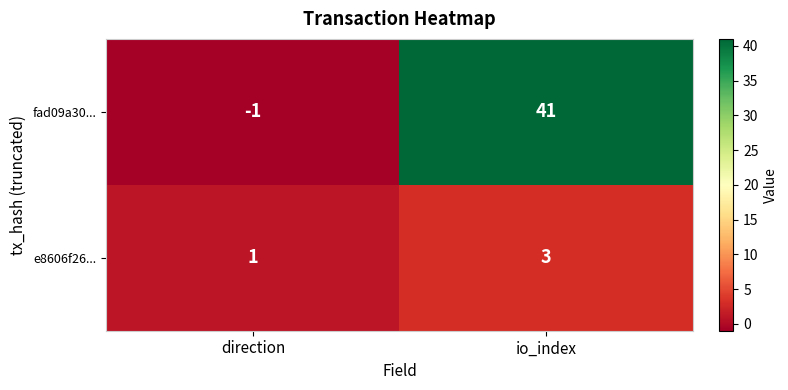

At which category is the sum across all series the highest?

io_index